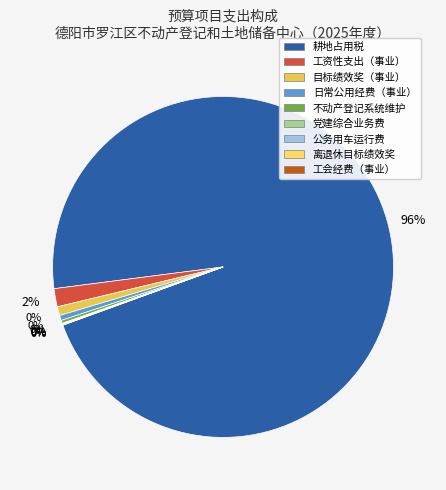

The 党建综合业务费 slice represents 0% of the pie. True or false?

True